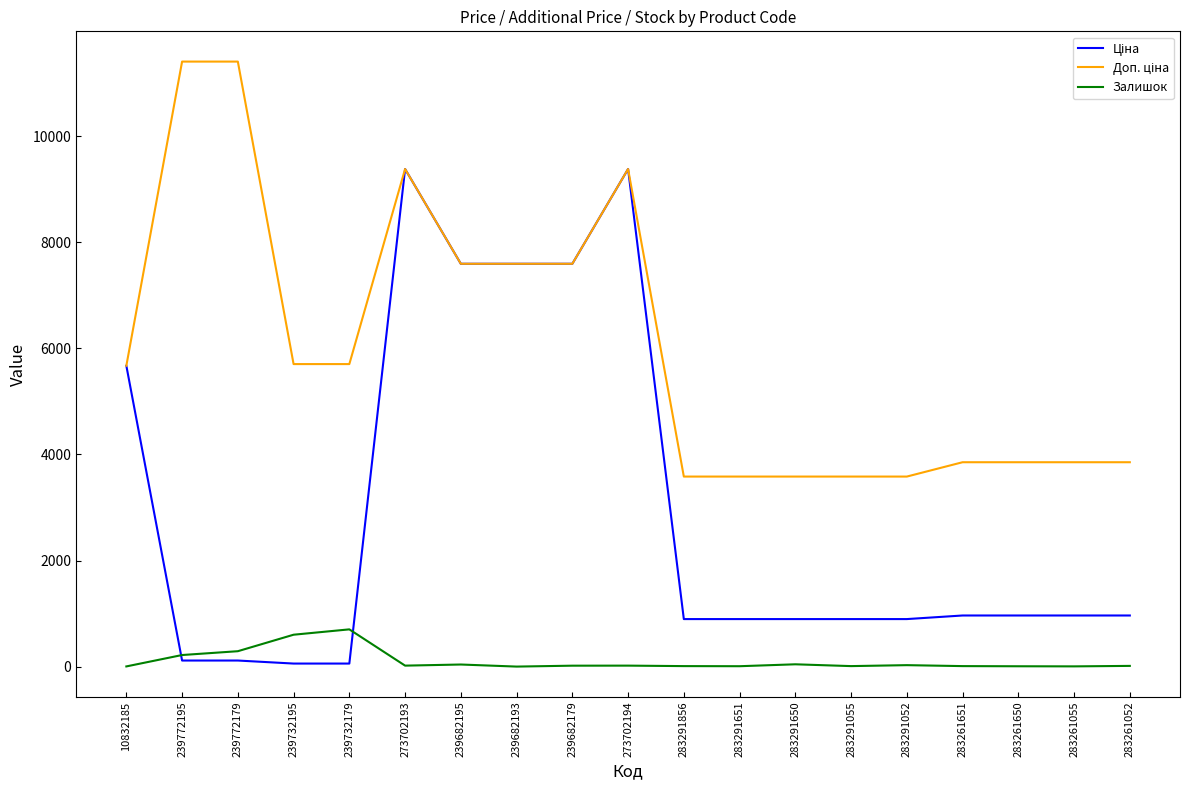

What is the greatest value displayed?

11410.0